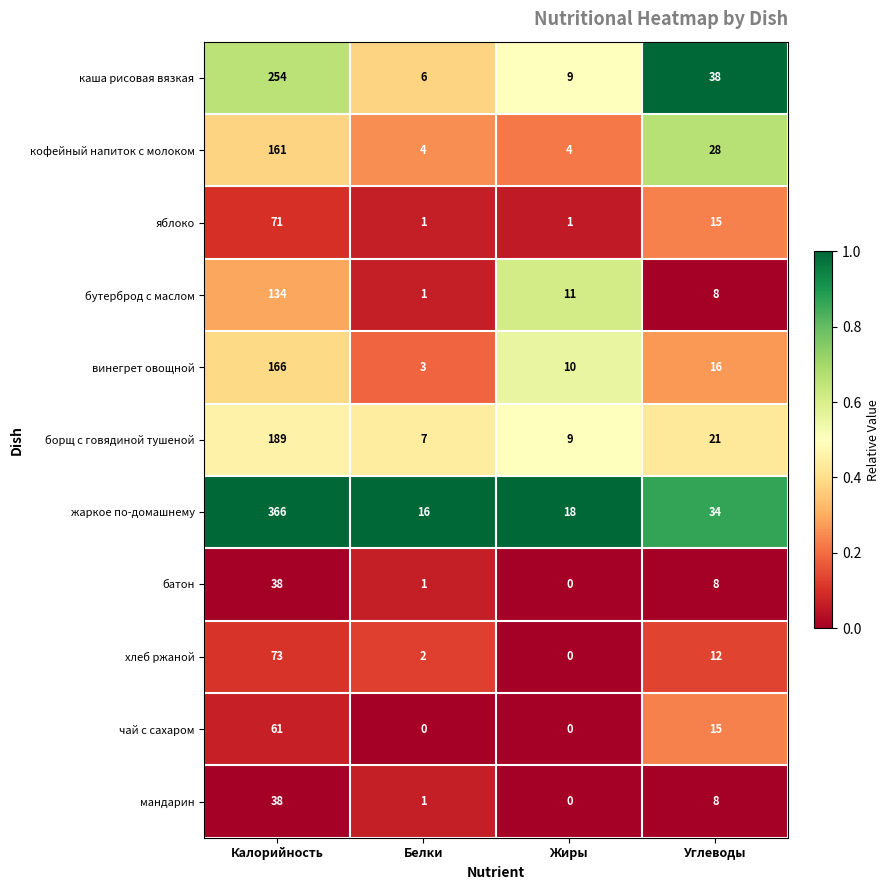

Which series has the largest total across all categories?

жаркое по-домашнему